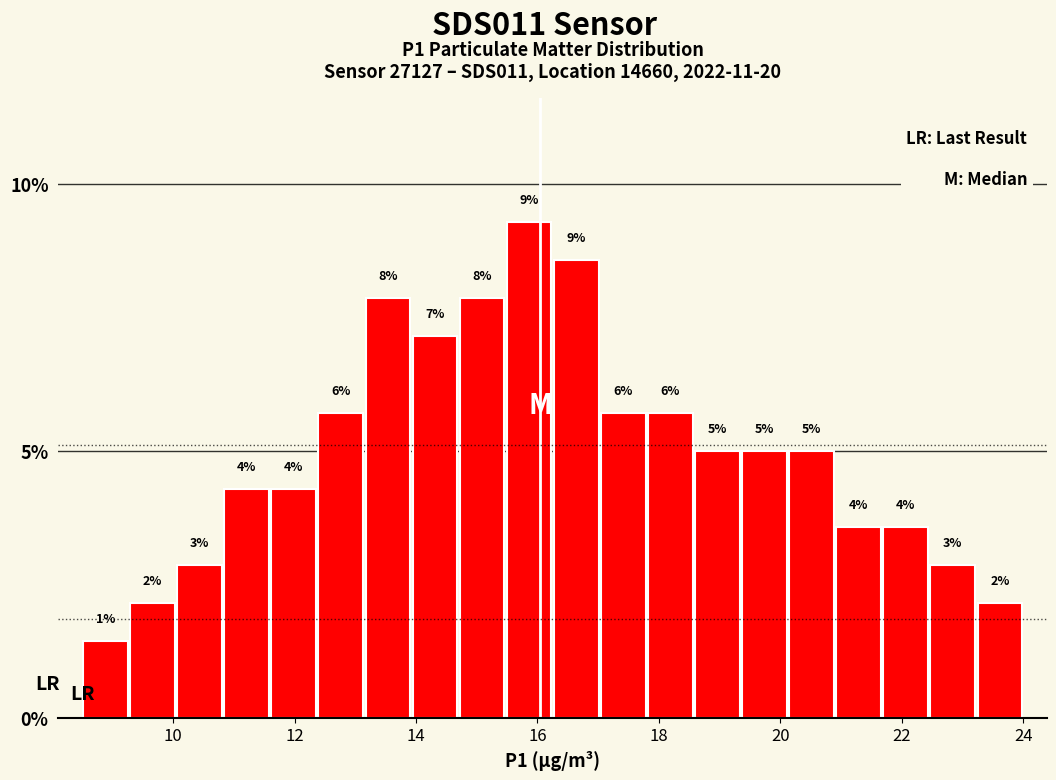

Around what value on the x-axis is the tallest bar? Give the approximate position of its centre, as read against the axis.

15.8